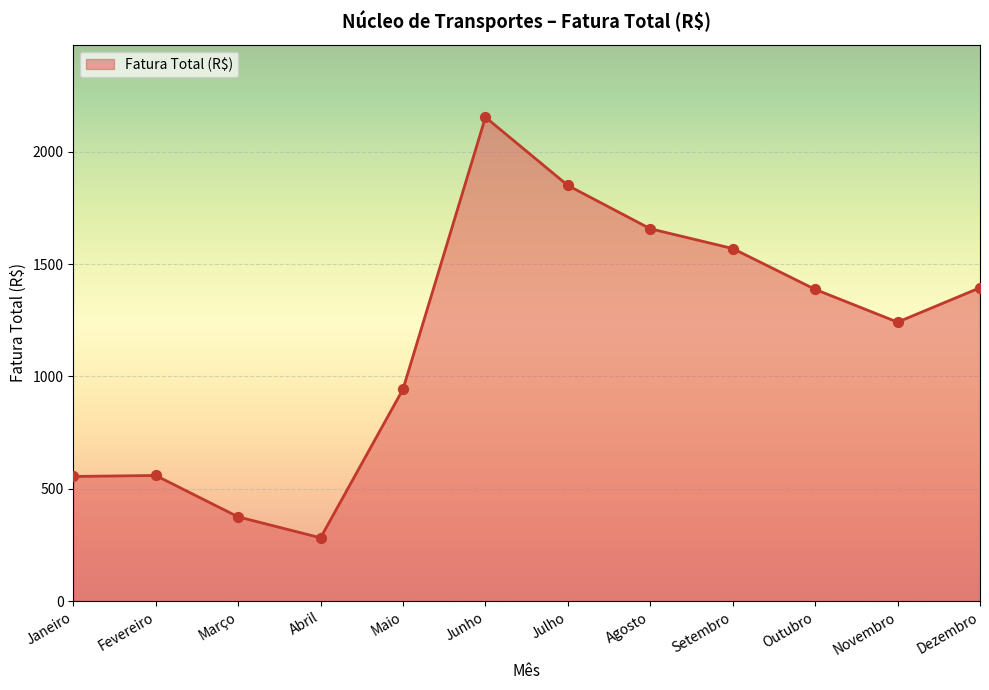

What is the ratio of the value at Dezembro to the value at Abril?

5.0